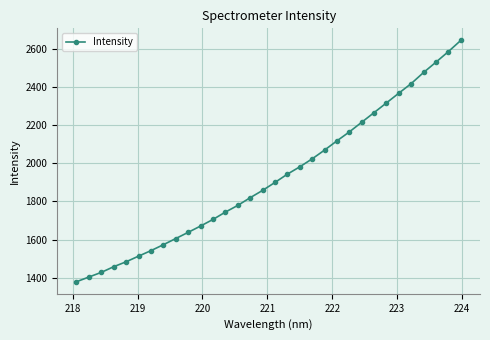

How many data points does each series have?

32